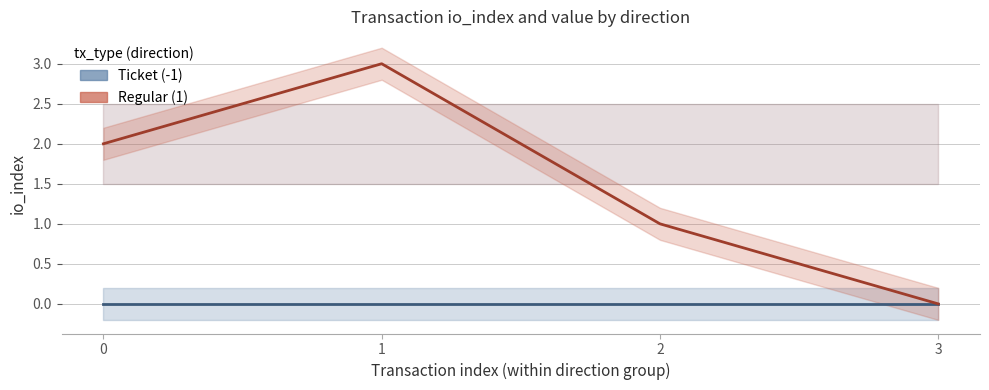

What is the average value of the value series?

2.0